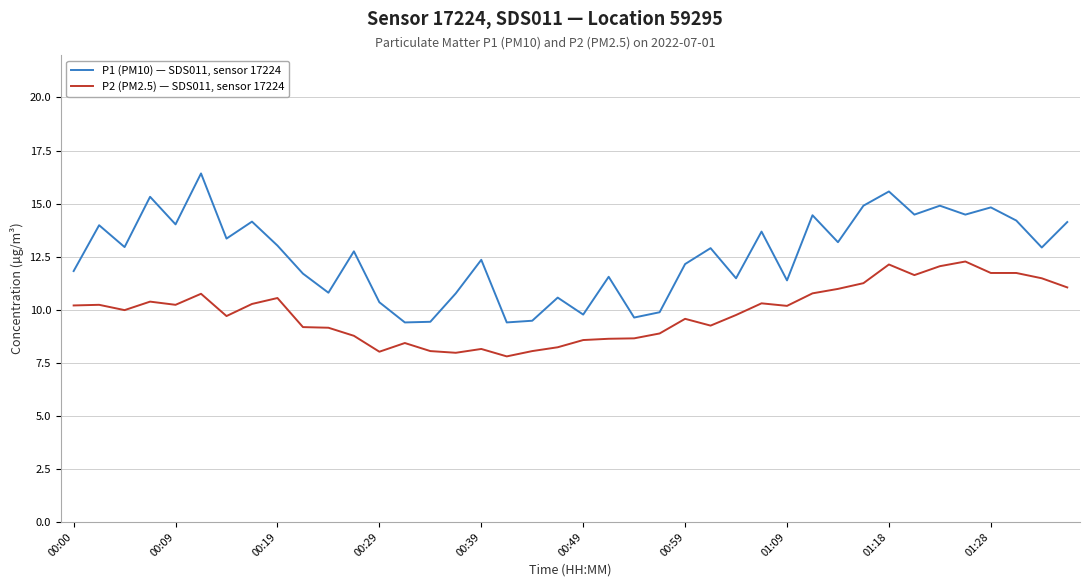

What is the highest value of the P2 (PM2.5) — SDS011, sensor 17224 series?

12.3